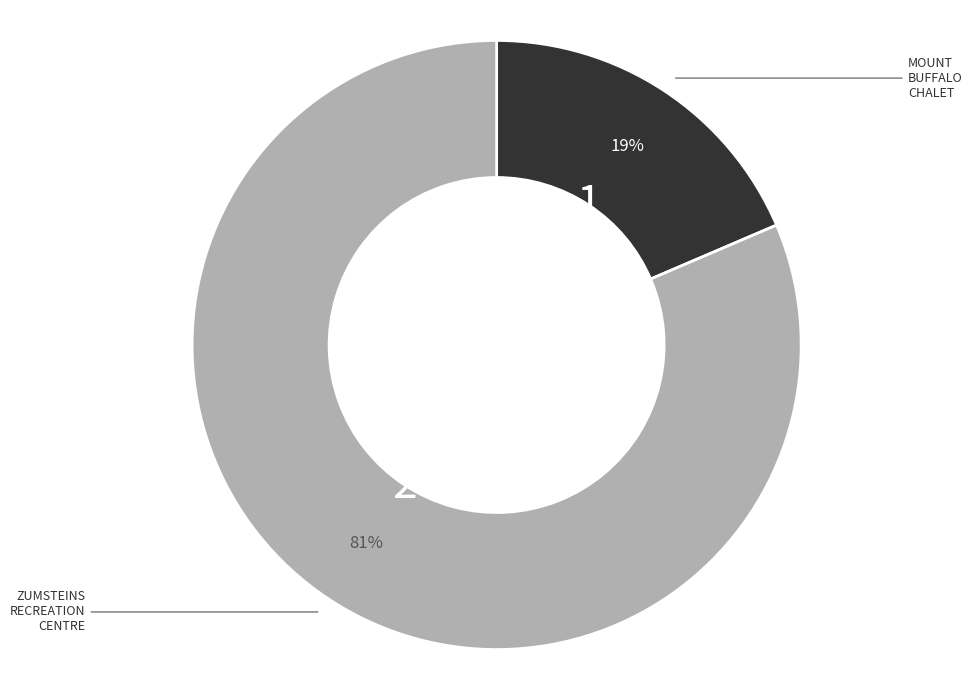

How many segments does this pie chart have?

2